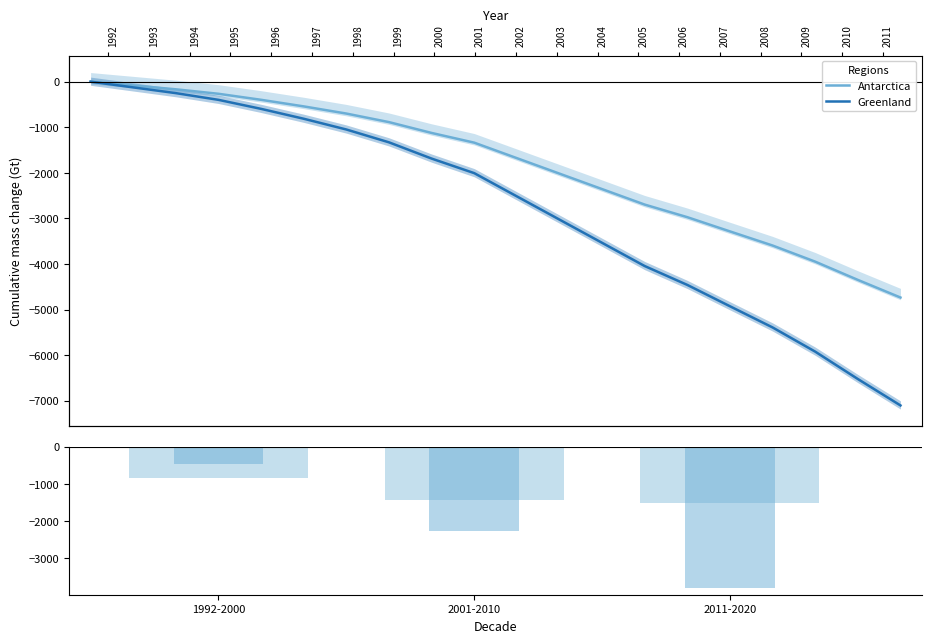

At how many categories does at least one series exceed -4091?

18